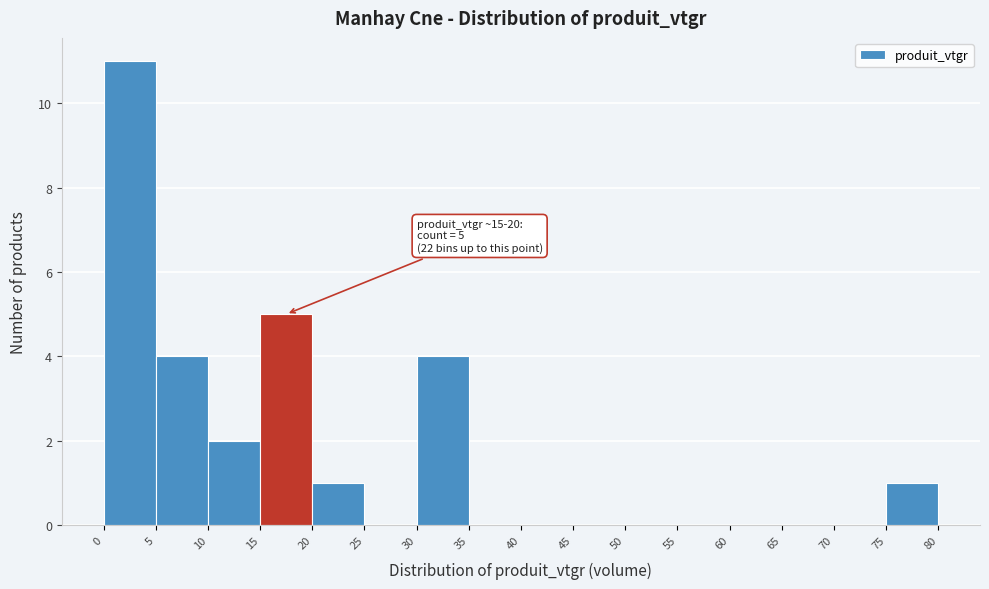

Which range on the x-axis has the tallest bar?

0 to 5